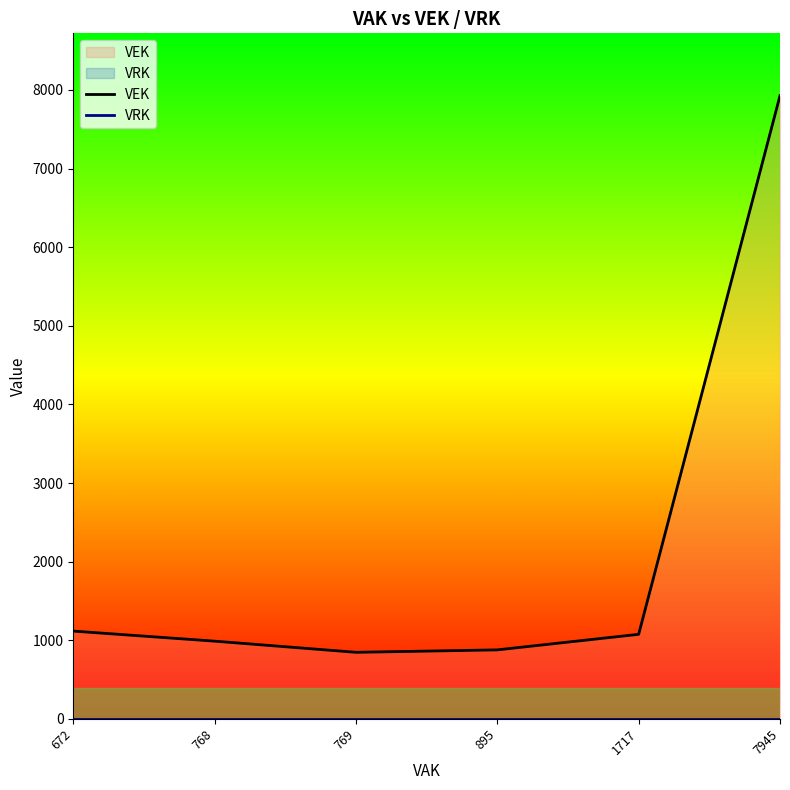

List the series in order of their overall mean, highest first.

VEK, VRK